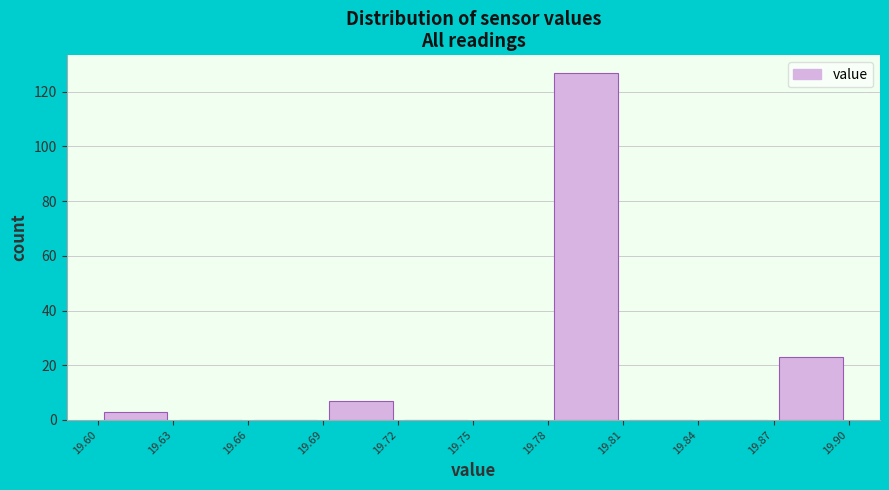

Which range on the x-axis has the tallest bar?

19.78 to 19.81